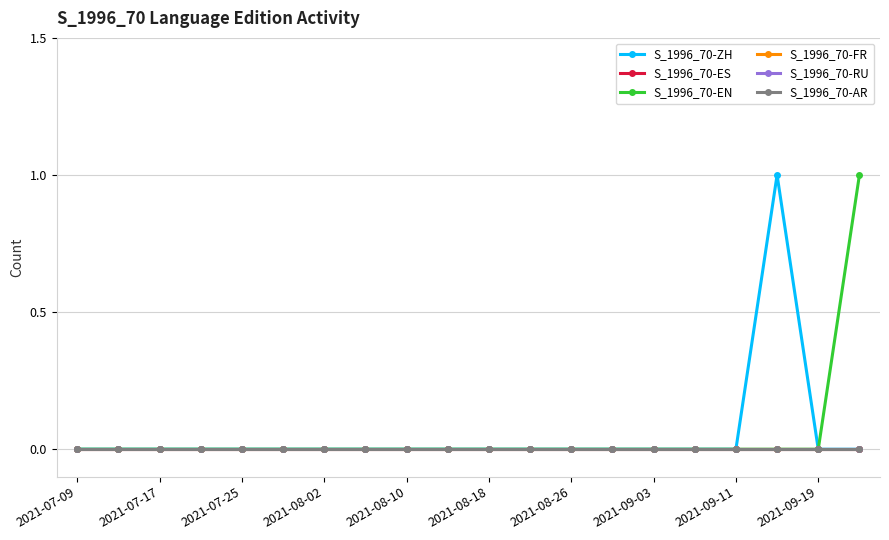

Reading left to right, list all the values displayed in this chart.

S_1996_70-ZH: 0	0	0	0	0	0	0	0	0	0	0	0	0	0	0	0	0	1	0	0
S_1996_70-ES: 0	0	0	0	0	0	0	0	0	0	0	0	0	0	0	0	0	0	0	0
S_1996_70-EN: 0	0	0	0	0	0	0	0	0	0	0	0	0	0	0	0	0	0	0	1
S_1996_70-FR: 0	0	0	0	0	0	0	0	0	0	0	0	0	0	0	0	0	0	0	0
S_1996_70-RU: 0	0	0	0	0	0	0	0	0	0	0	0	0	0	0	0	0	0	0	0
S_1996_70-AR: 0	0	0	0	0	0	0	0	0	0	0	0	0	0	0	0	0	0	0	0